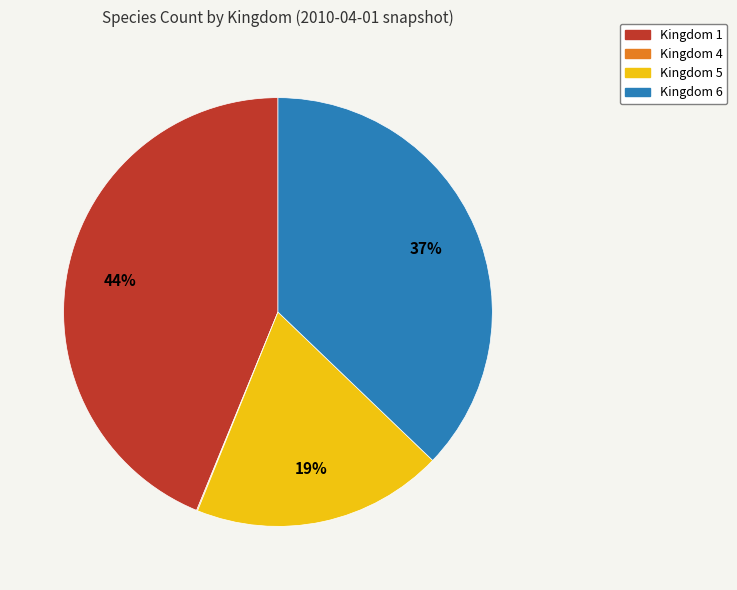

Is there any slice that represents more than half of the pie?

No